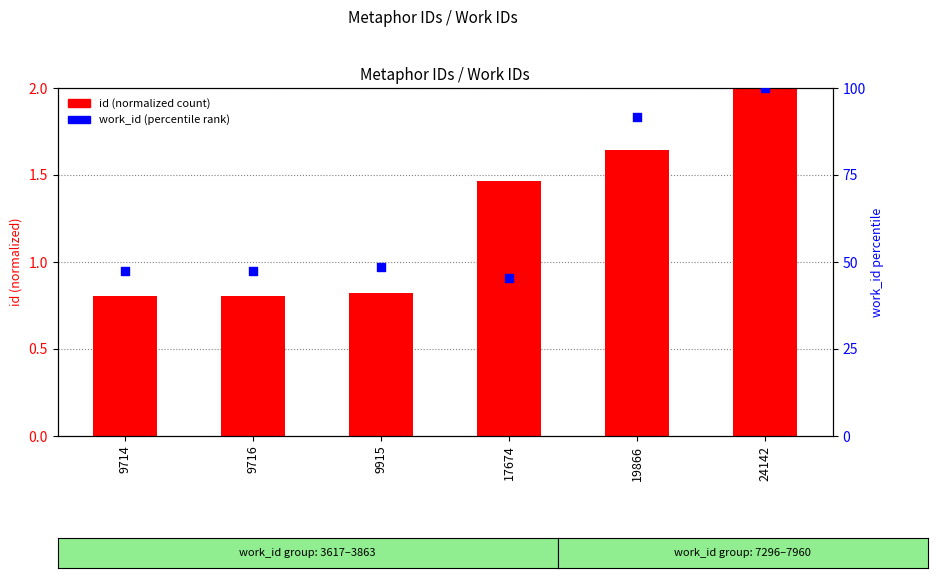

What is the total value across all series at 9915?

49.4